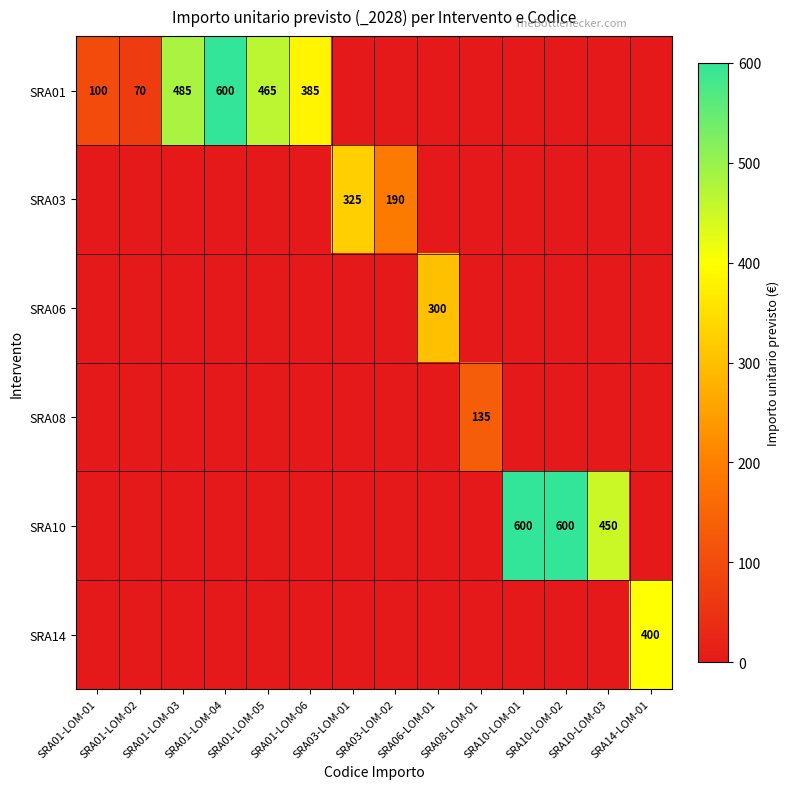

Rank the categories by SRA03 value from lowest to highest.

SRA01-LOM-01, SRA01-LOM-02, SRA01-LOM-03, SRA01-LOM-04, SRA01-LOM-05, SRA01-LOM-06, SRA06-LOM-01, SRA08-LOM-01, SRA10-LOM-01, SRA10-LOM-02, SRA10-LOM-03, SRA14-LOM-01, SRA03-LOM-02, SRA03-LOM-01